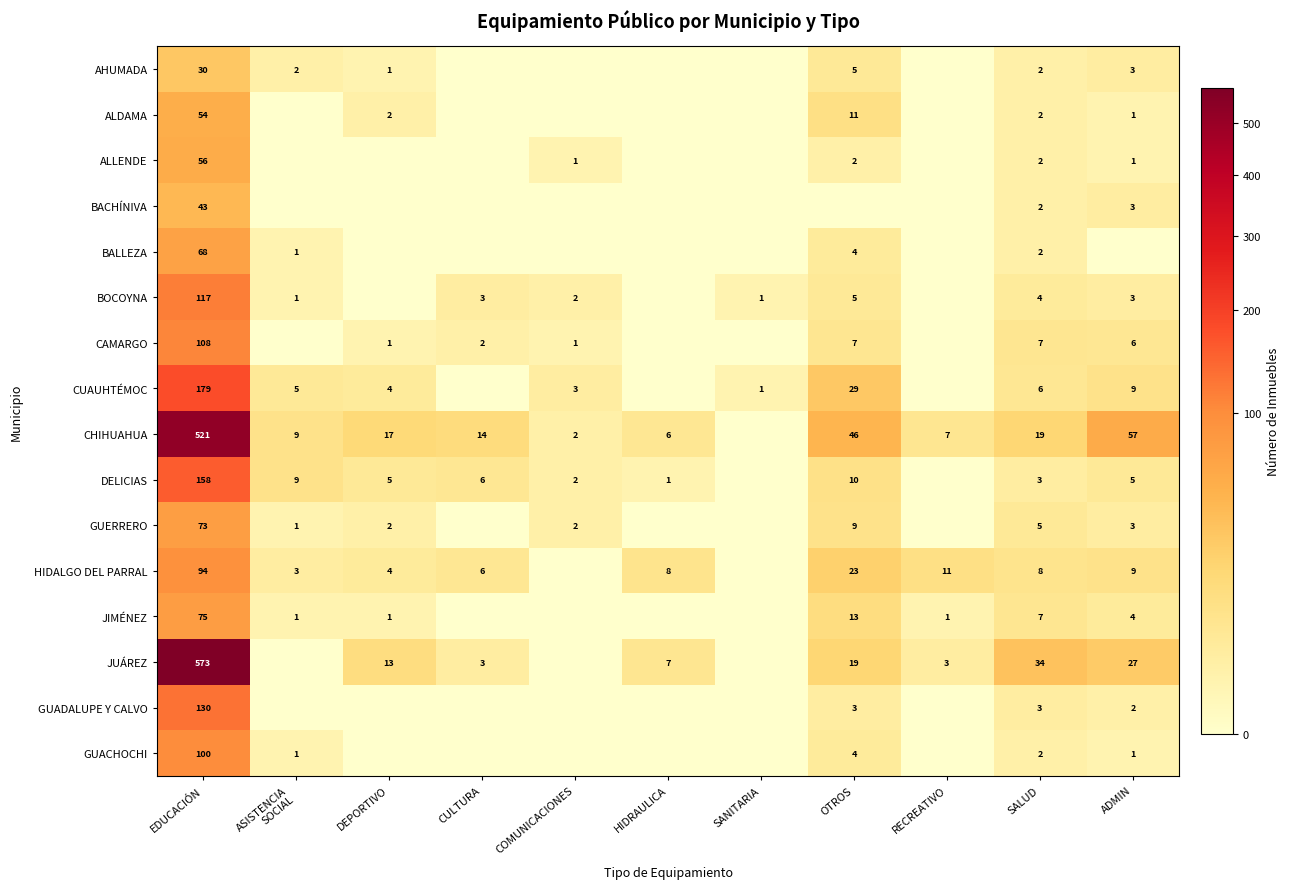

The DELICIAS series shows 5 at DEPORTIVO. True or false?

True